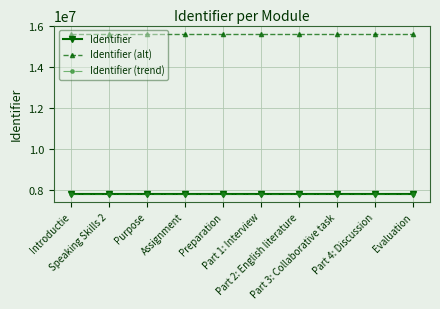

How many lines are shown in the chart?

3